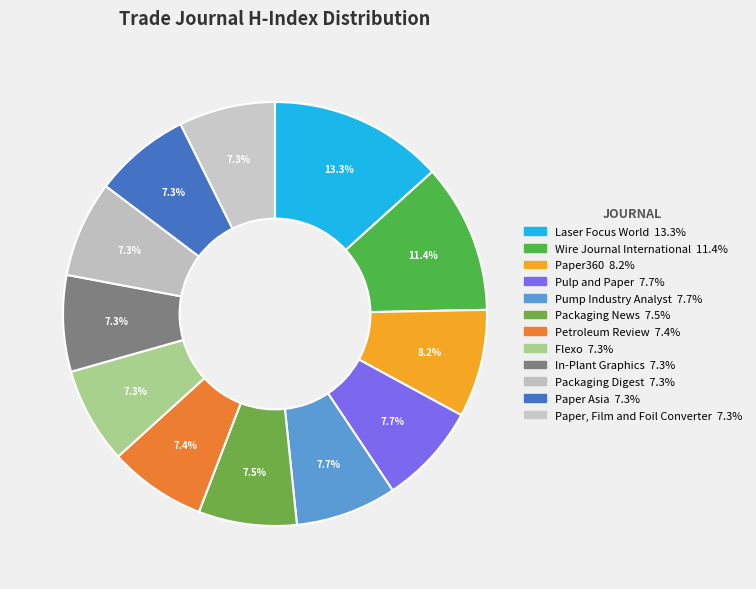

Is the sum of Laser Focus World and Pump Industry Analyst greater than half?

No